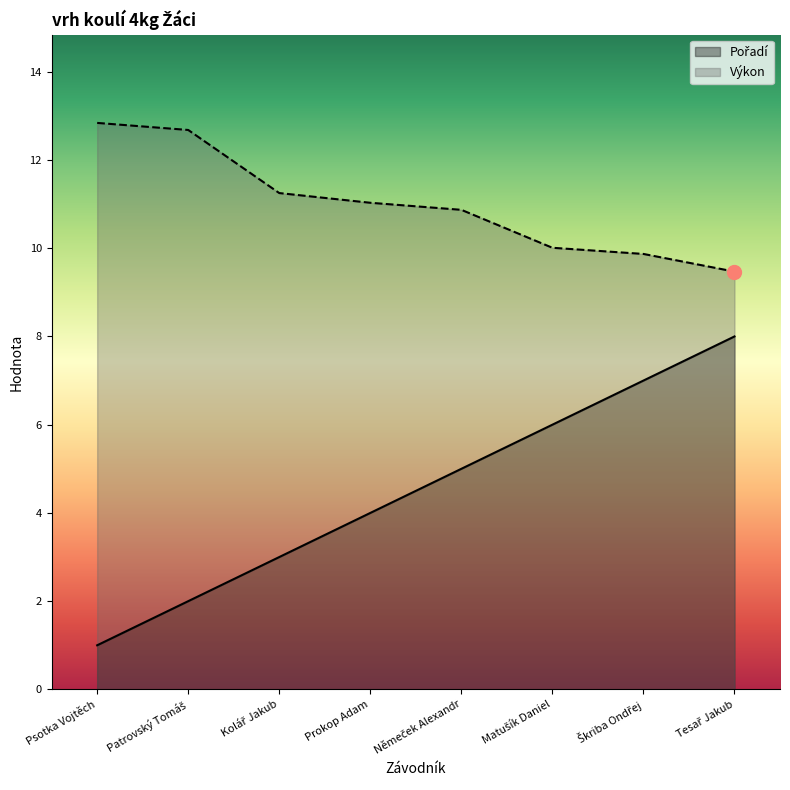

True or false: Výkon and Pořadí intersect in this chart.

False